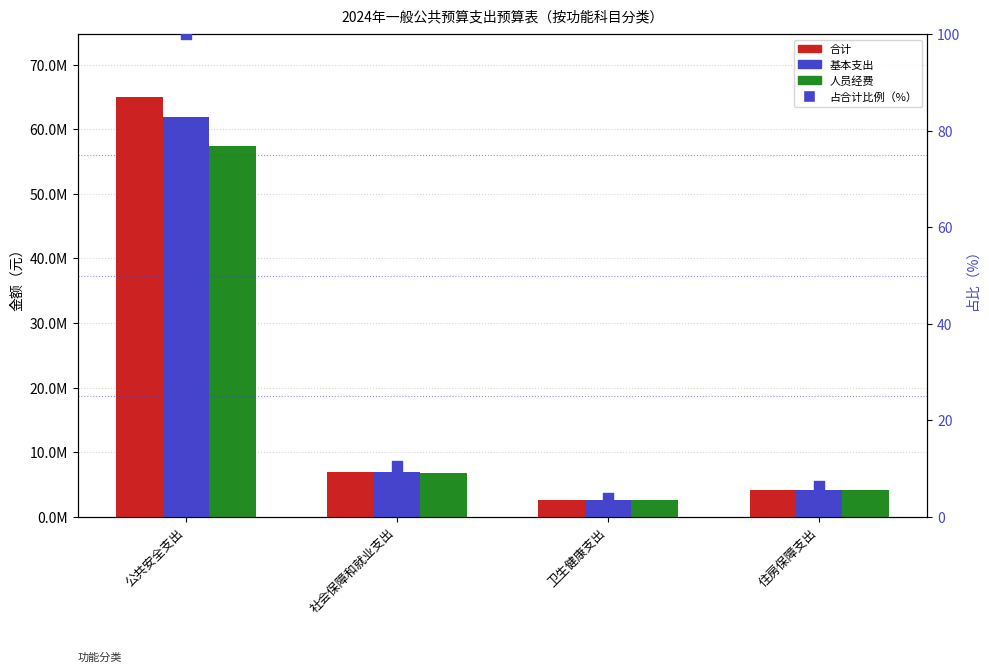

At which category is the sum across all series the highest?

公共安全支出